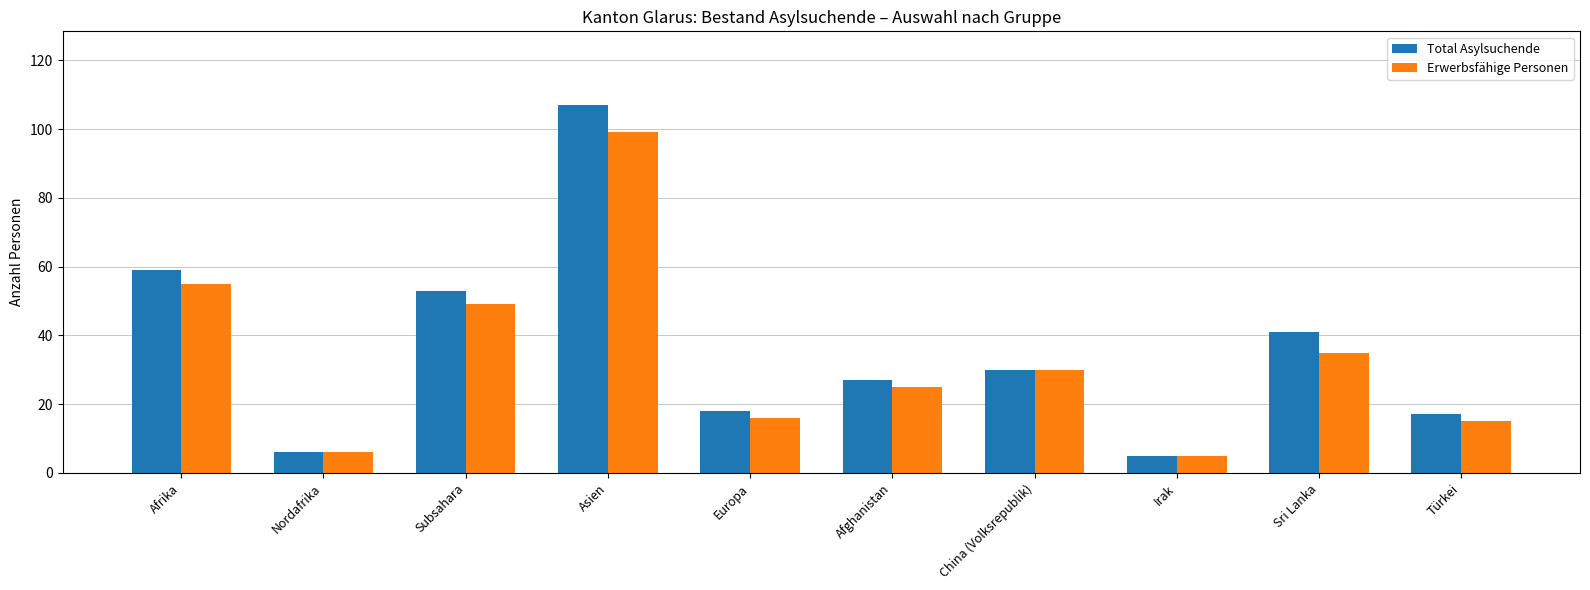

The Erwerbsfähige Personen series shows 99 at Asien. True or false?

True